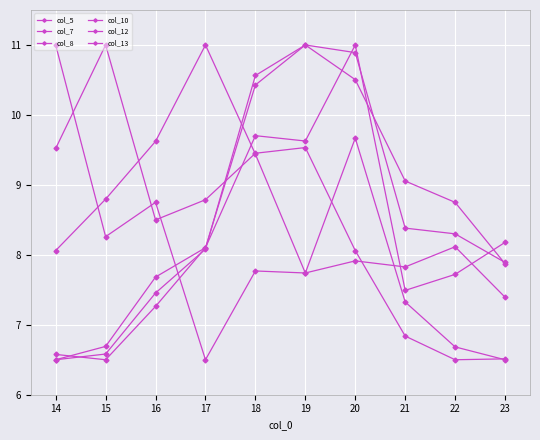

What is the smallest value displayed?

6.5